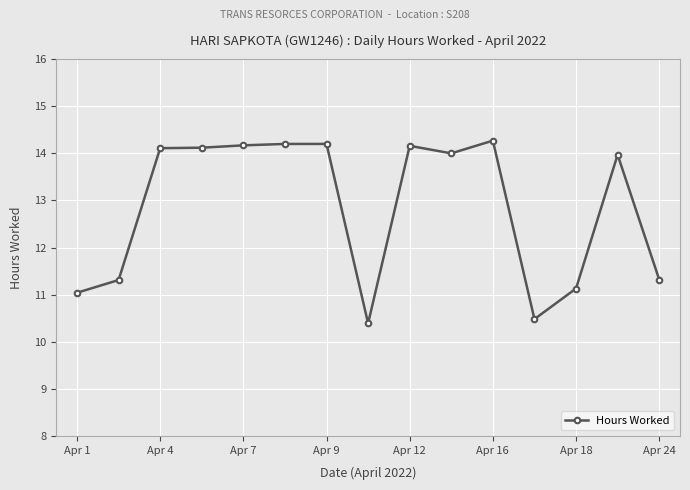

How many data points does each series have?

15